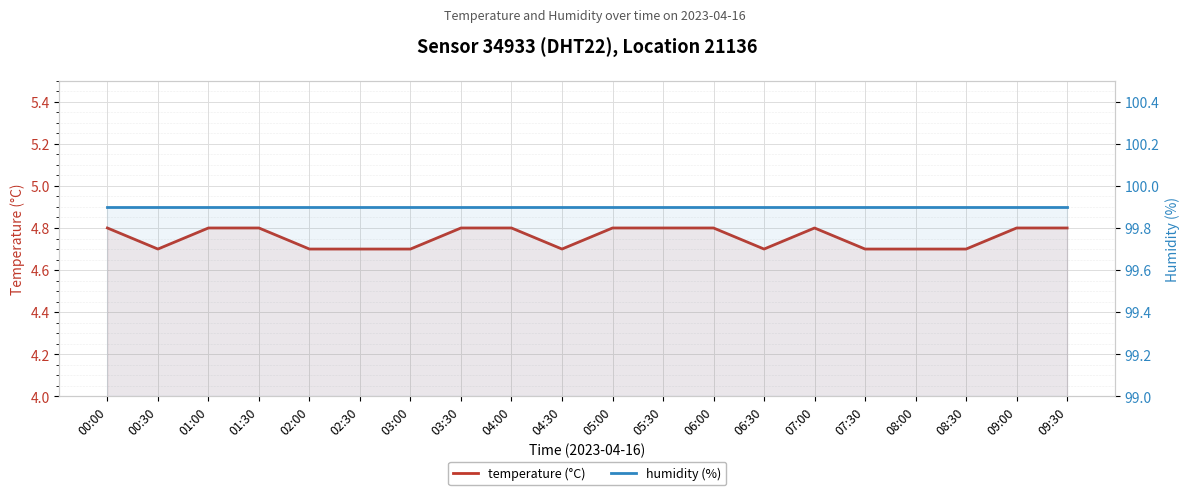

What is the difference between the temperature (°C) values at 04:00 and 02:00?

0.1